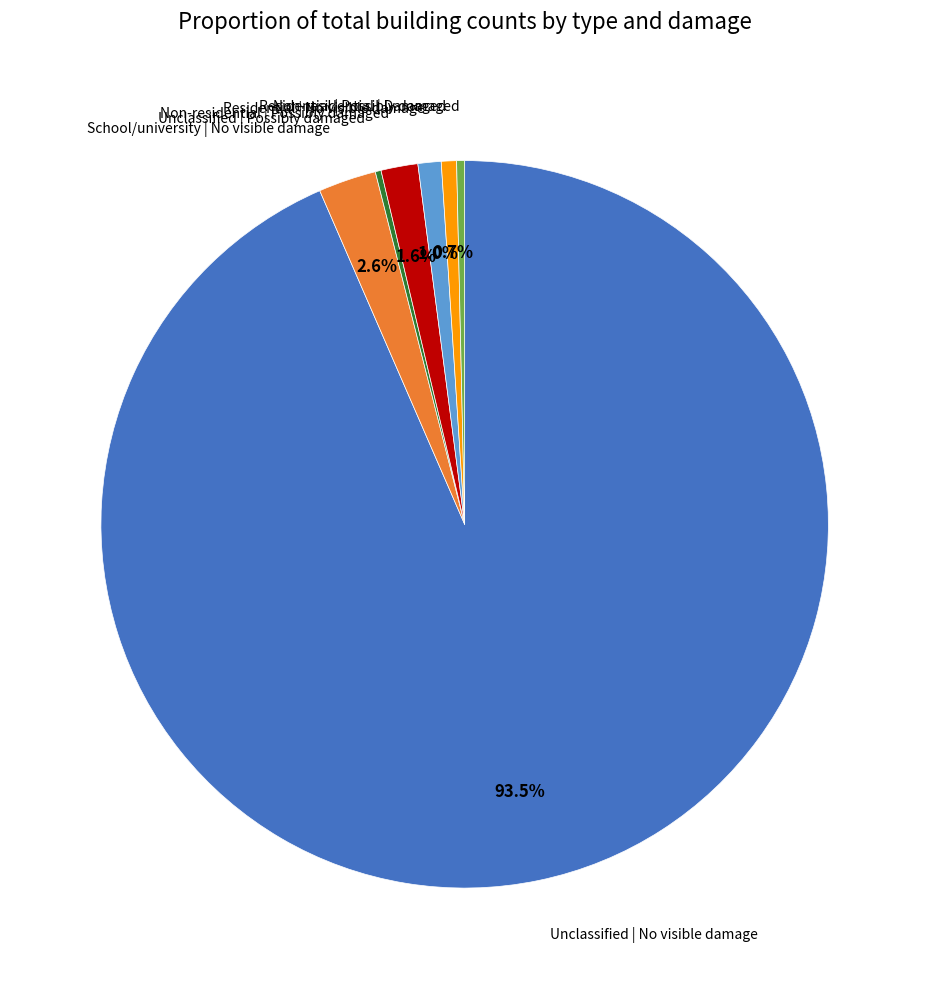

Is there any slice that represents more than half of the pie?

Yes